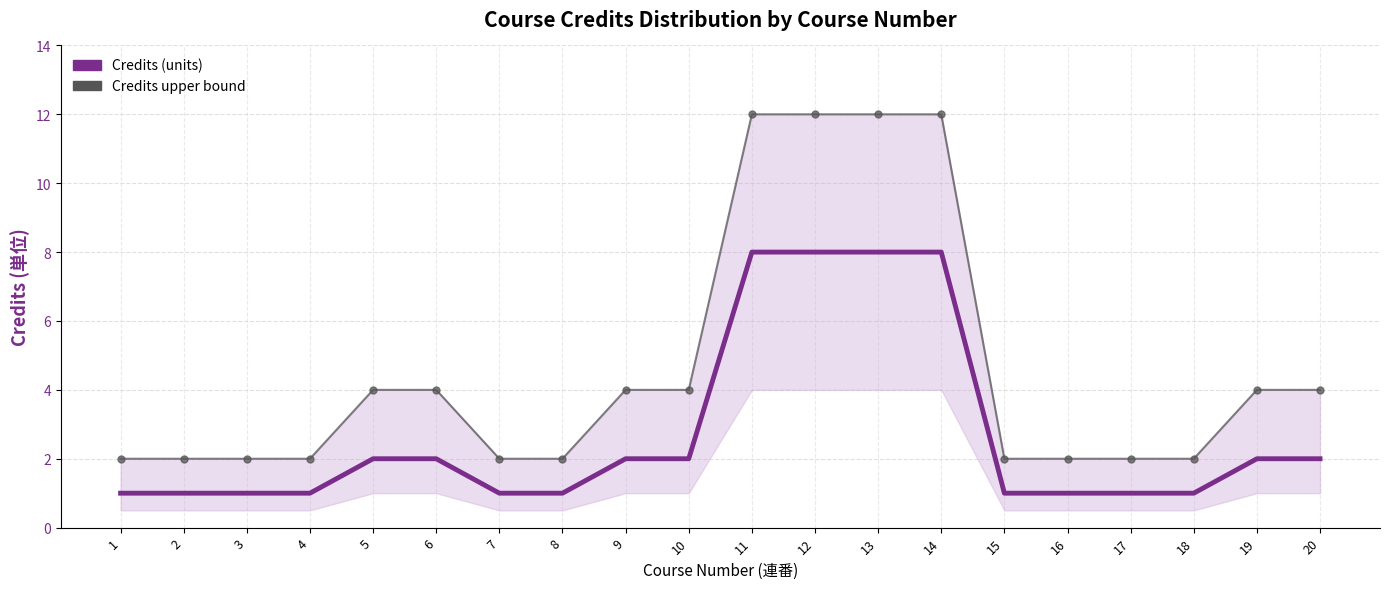

Reading left to right, extract all data points from this chart.

Credits (units): 1	1	1	1	2	2	1	1	2	2	8	8	8	8	1	1	1	1	2	2
Credits upper bound: 2	2	2	2	4	4	2	2	4	4	12	12	12	12	2	2	2	2	4	4